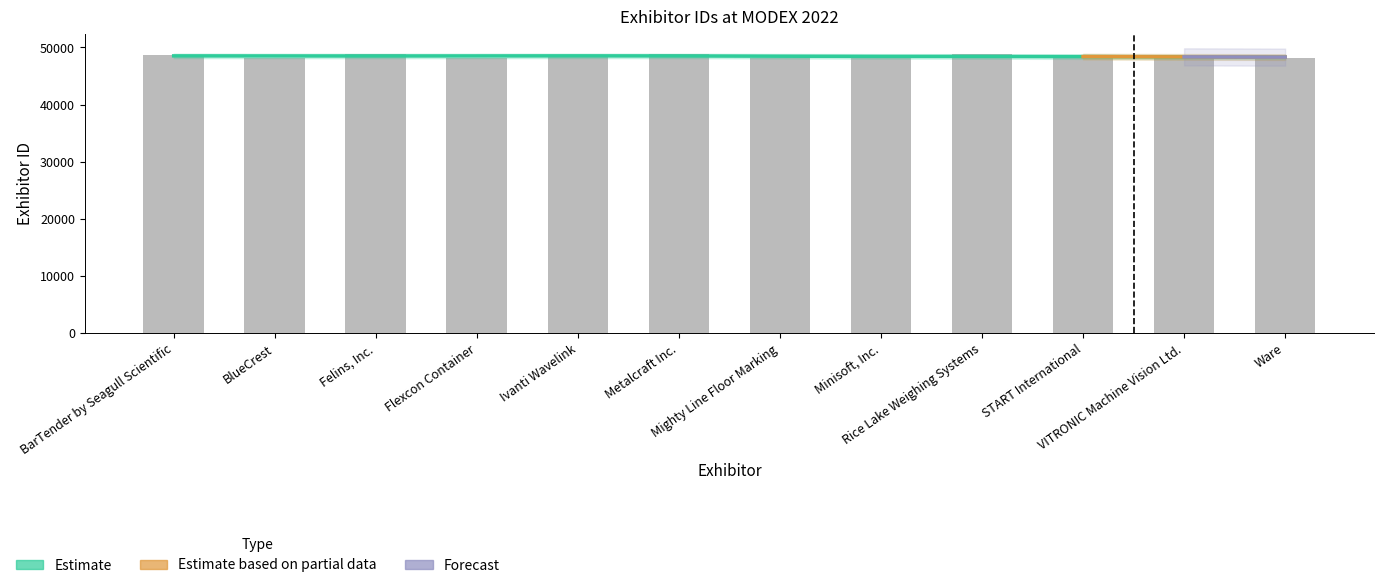

What position from the right is Metalcraft Inc.?

7